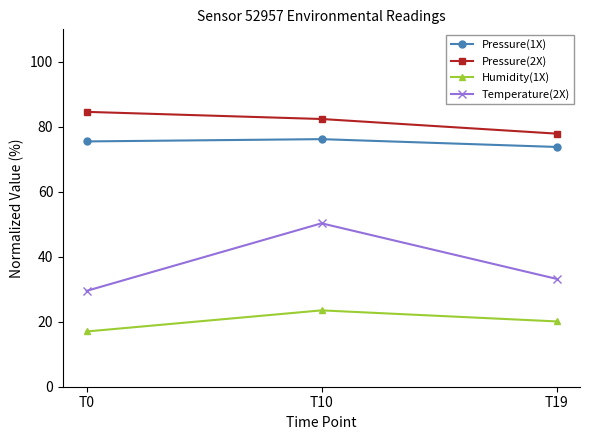

How many values in the Temperature(2X) series are below 33?

1